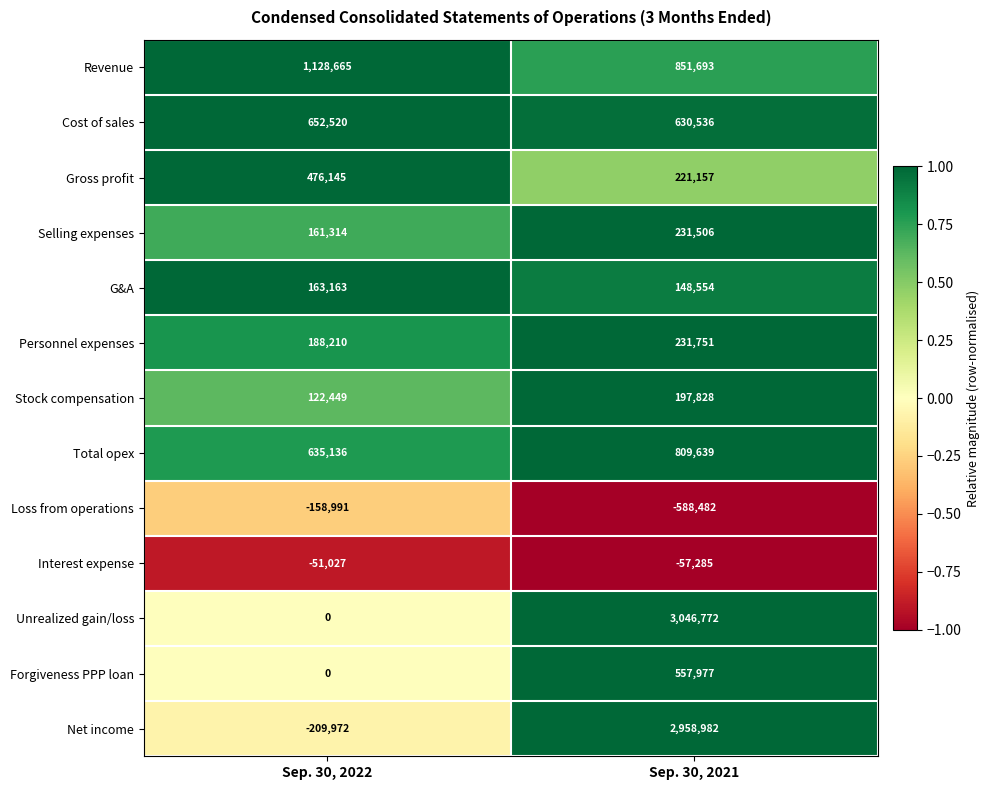

Which series has the largest range (max minus min)?

Net income